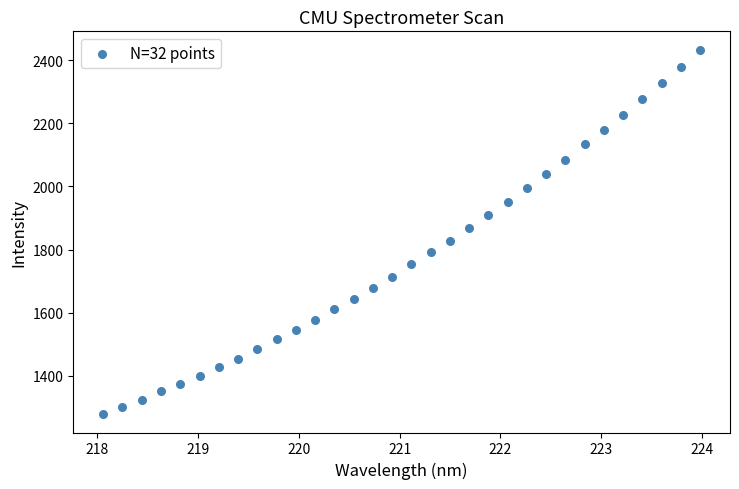

What is the range of X values (max minus min)?

5.9